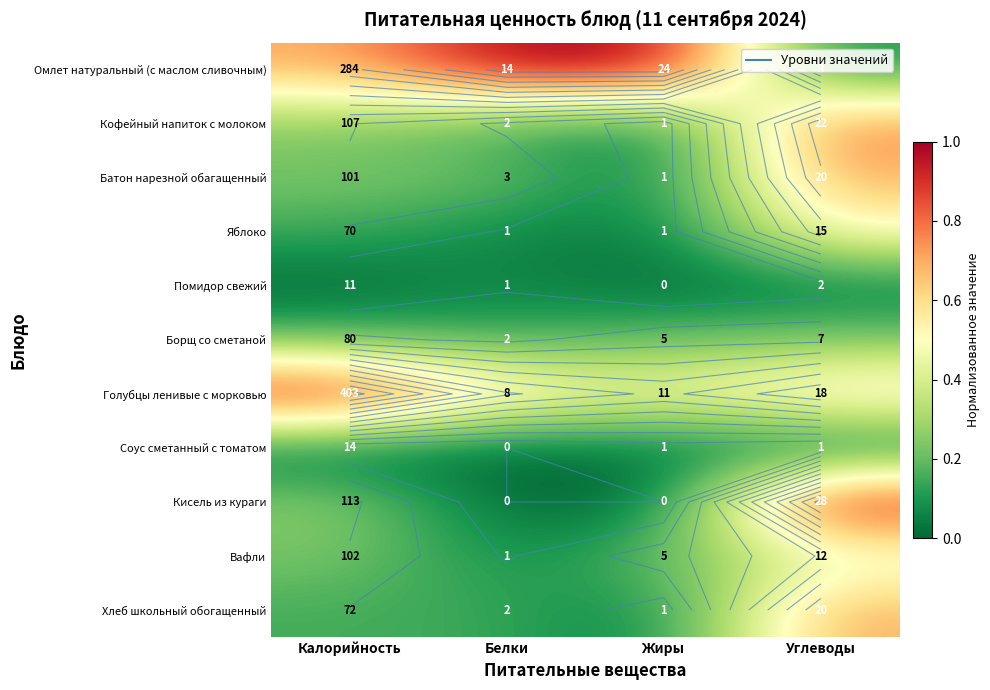

At Калорийность, list the series in order from smallest to largest.

Помидор свежий, Соус сметанный с томатом, Яблоко, Хлеб школьный обогащенный, Борщ со сметаной, Батон нарезной обагащенный, Вафли, Кофейный напиток с молоком, Кисель из кураги, Омлет натуральный (с маслом сливочным), Голубцы ленивые с морковью